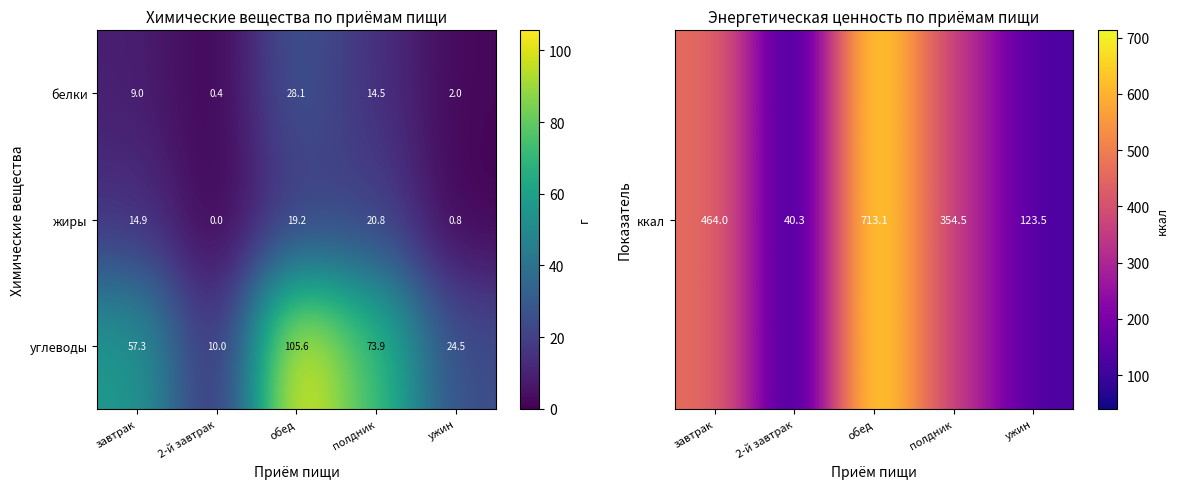

How many data points does each series have?

5